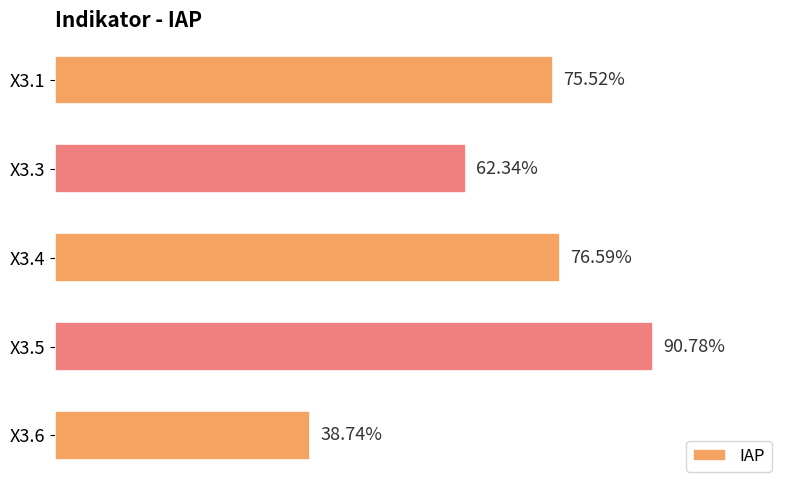

Between X3.6 and X3.3, which is larger?

X3.3